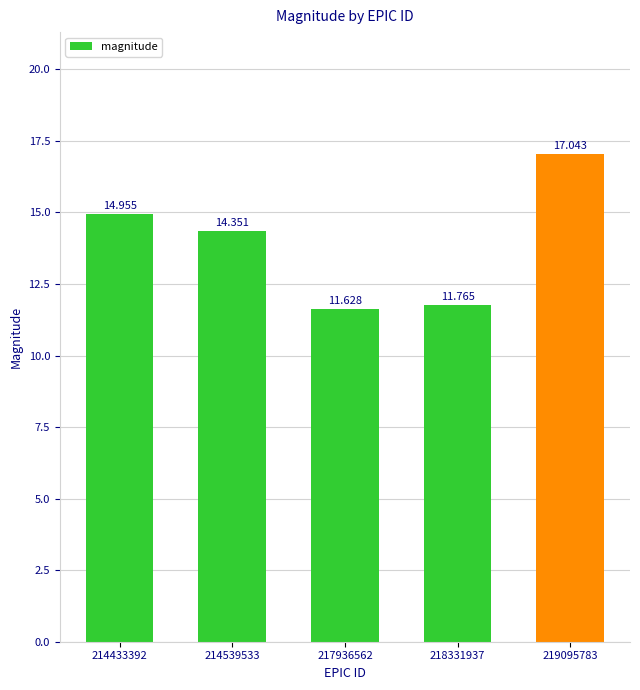

Which has a higher value, 218331937 or 217936562?

218331937